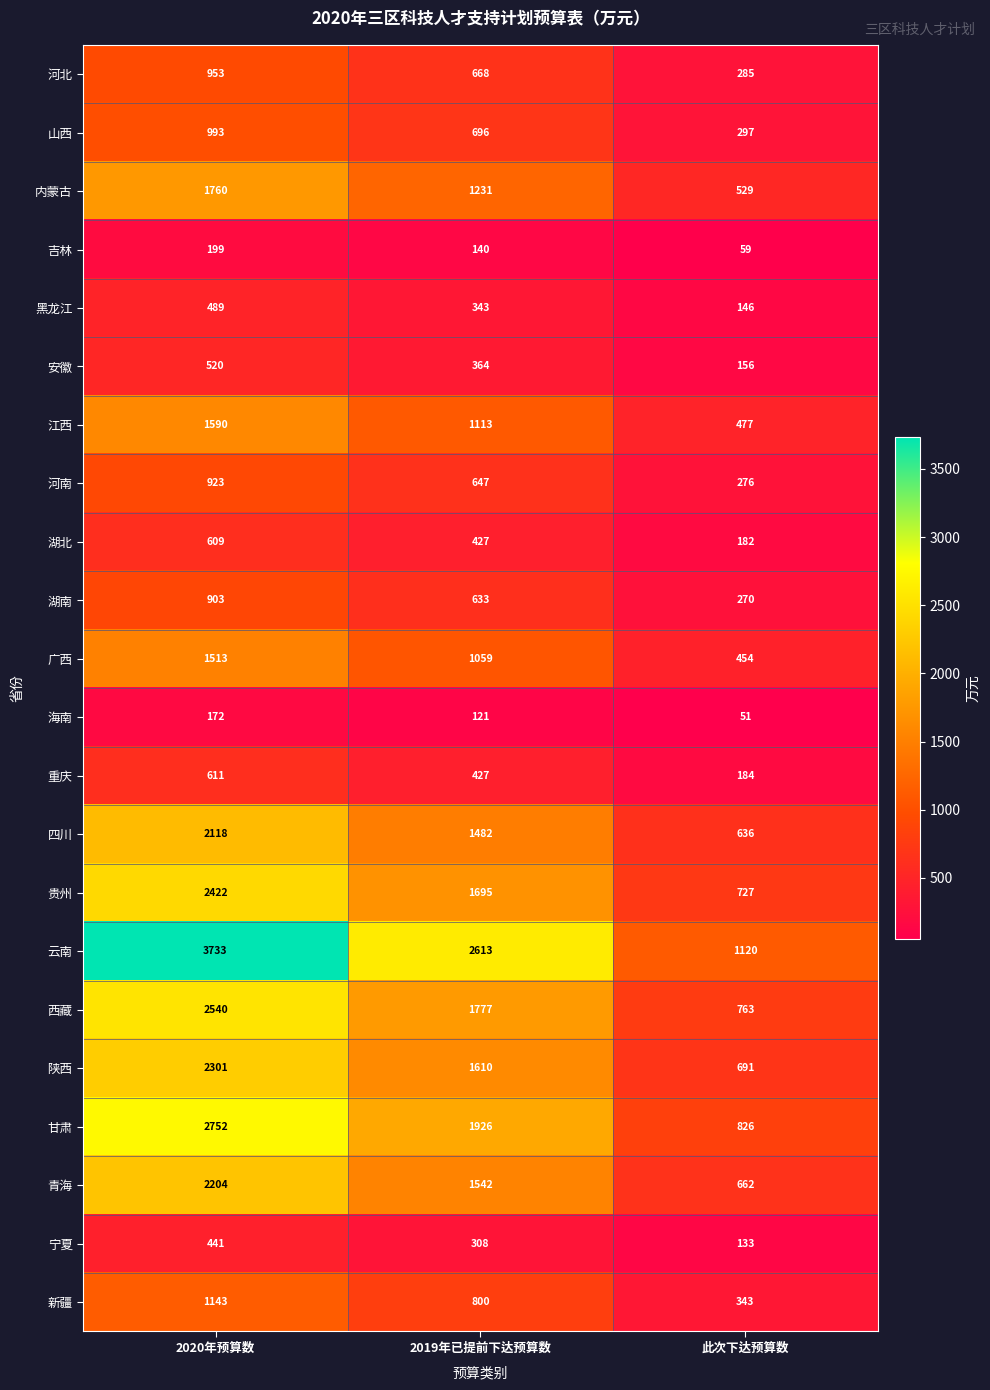

What is the total value across all series at 2019年已提前下达预算数?

21622